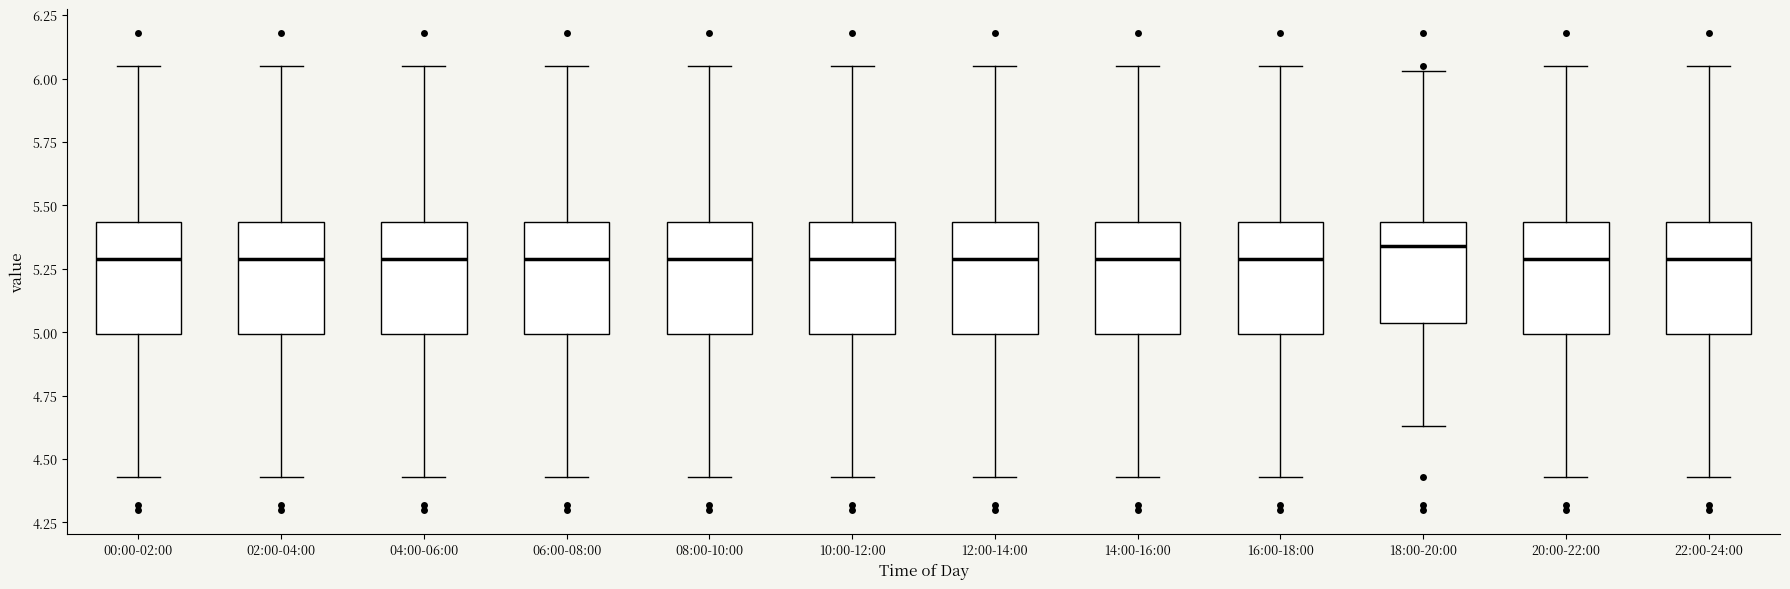

Where does the median line of the box for 16:00-18:00 sit on the y-axis? The values are not printed on the chart, so give them approximately, as read against the axis.

5.30